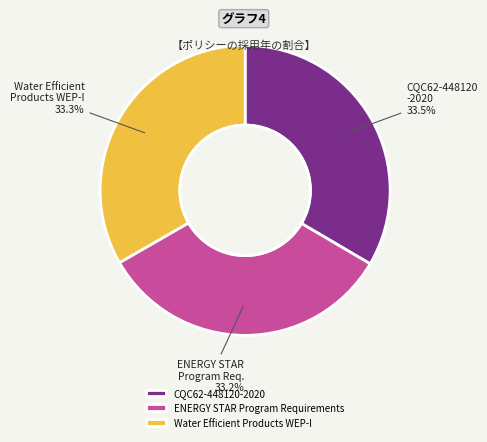

What portion of the pie excludes Water Efficient Products WEP-I?

66.7%